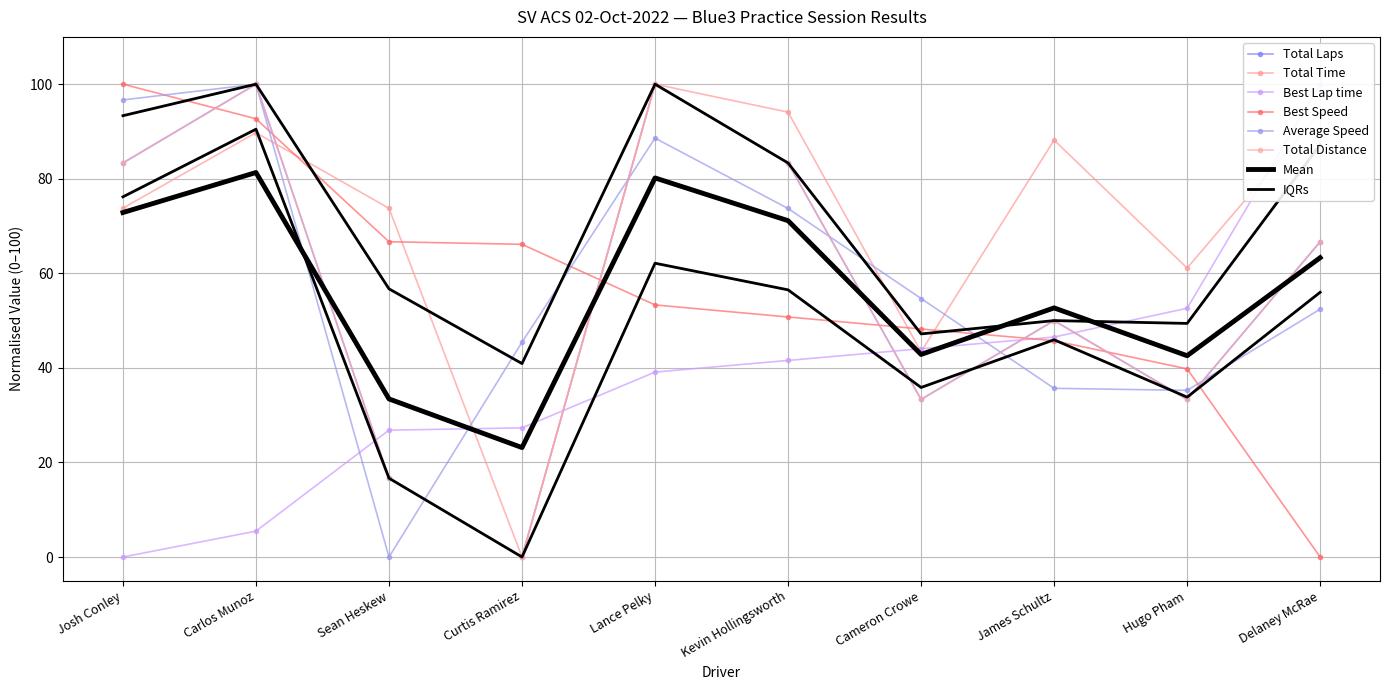

True or false: Total Distance and Total Laps cross at least once.

False